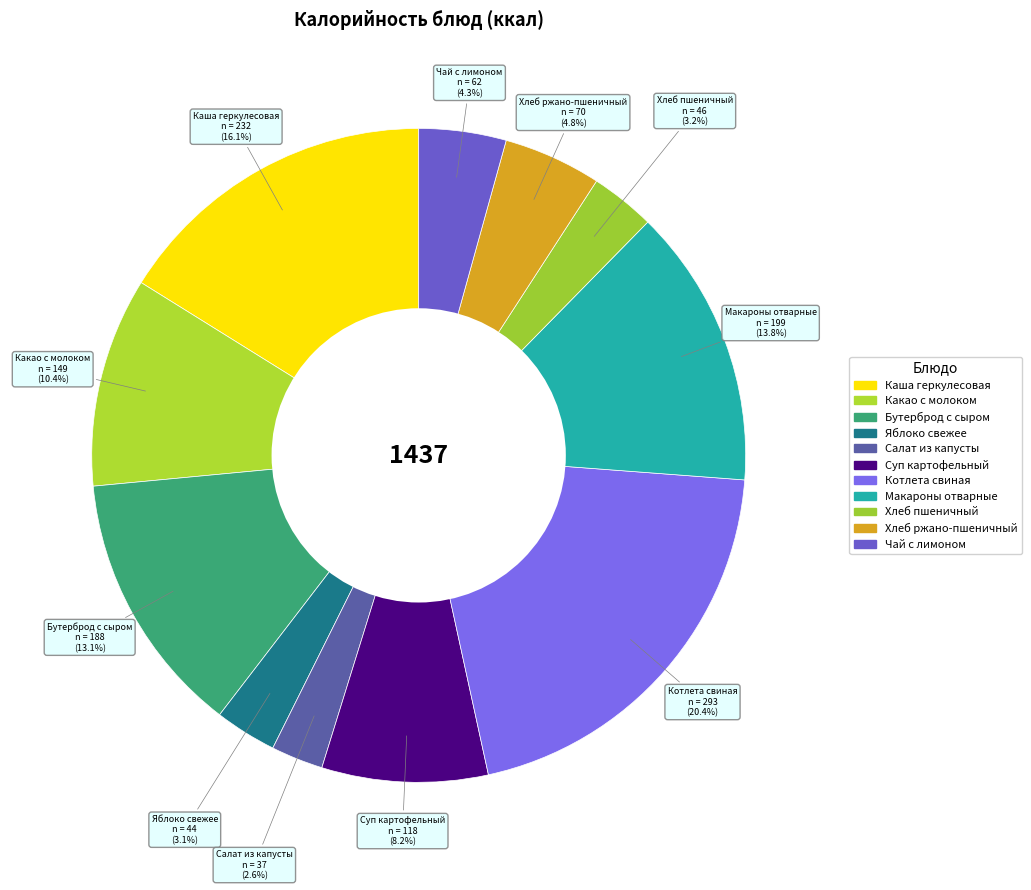

Is there any slice that represents more than half of the pie?

No